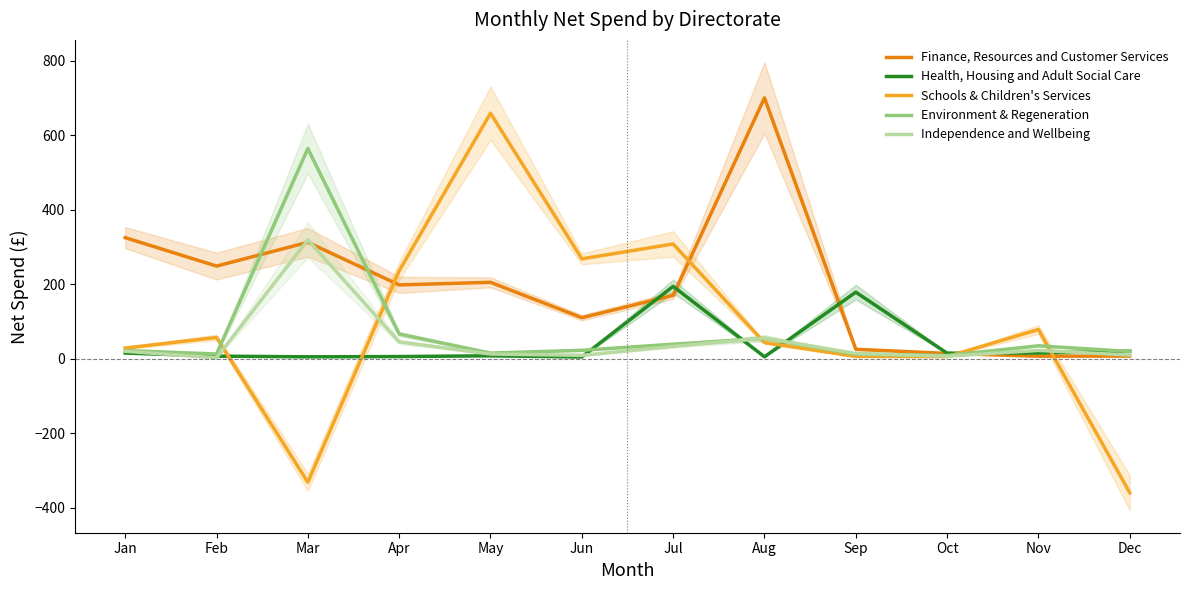

What is the average value of the Finance, Resources and Customer Services series?

193.5